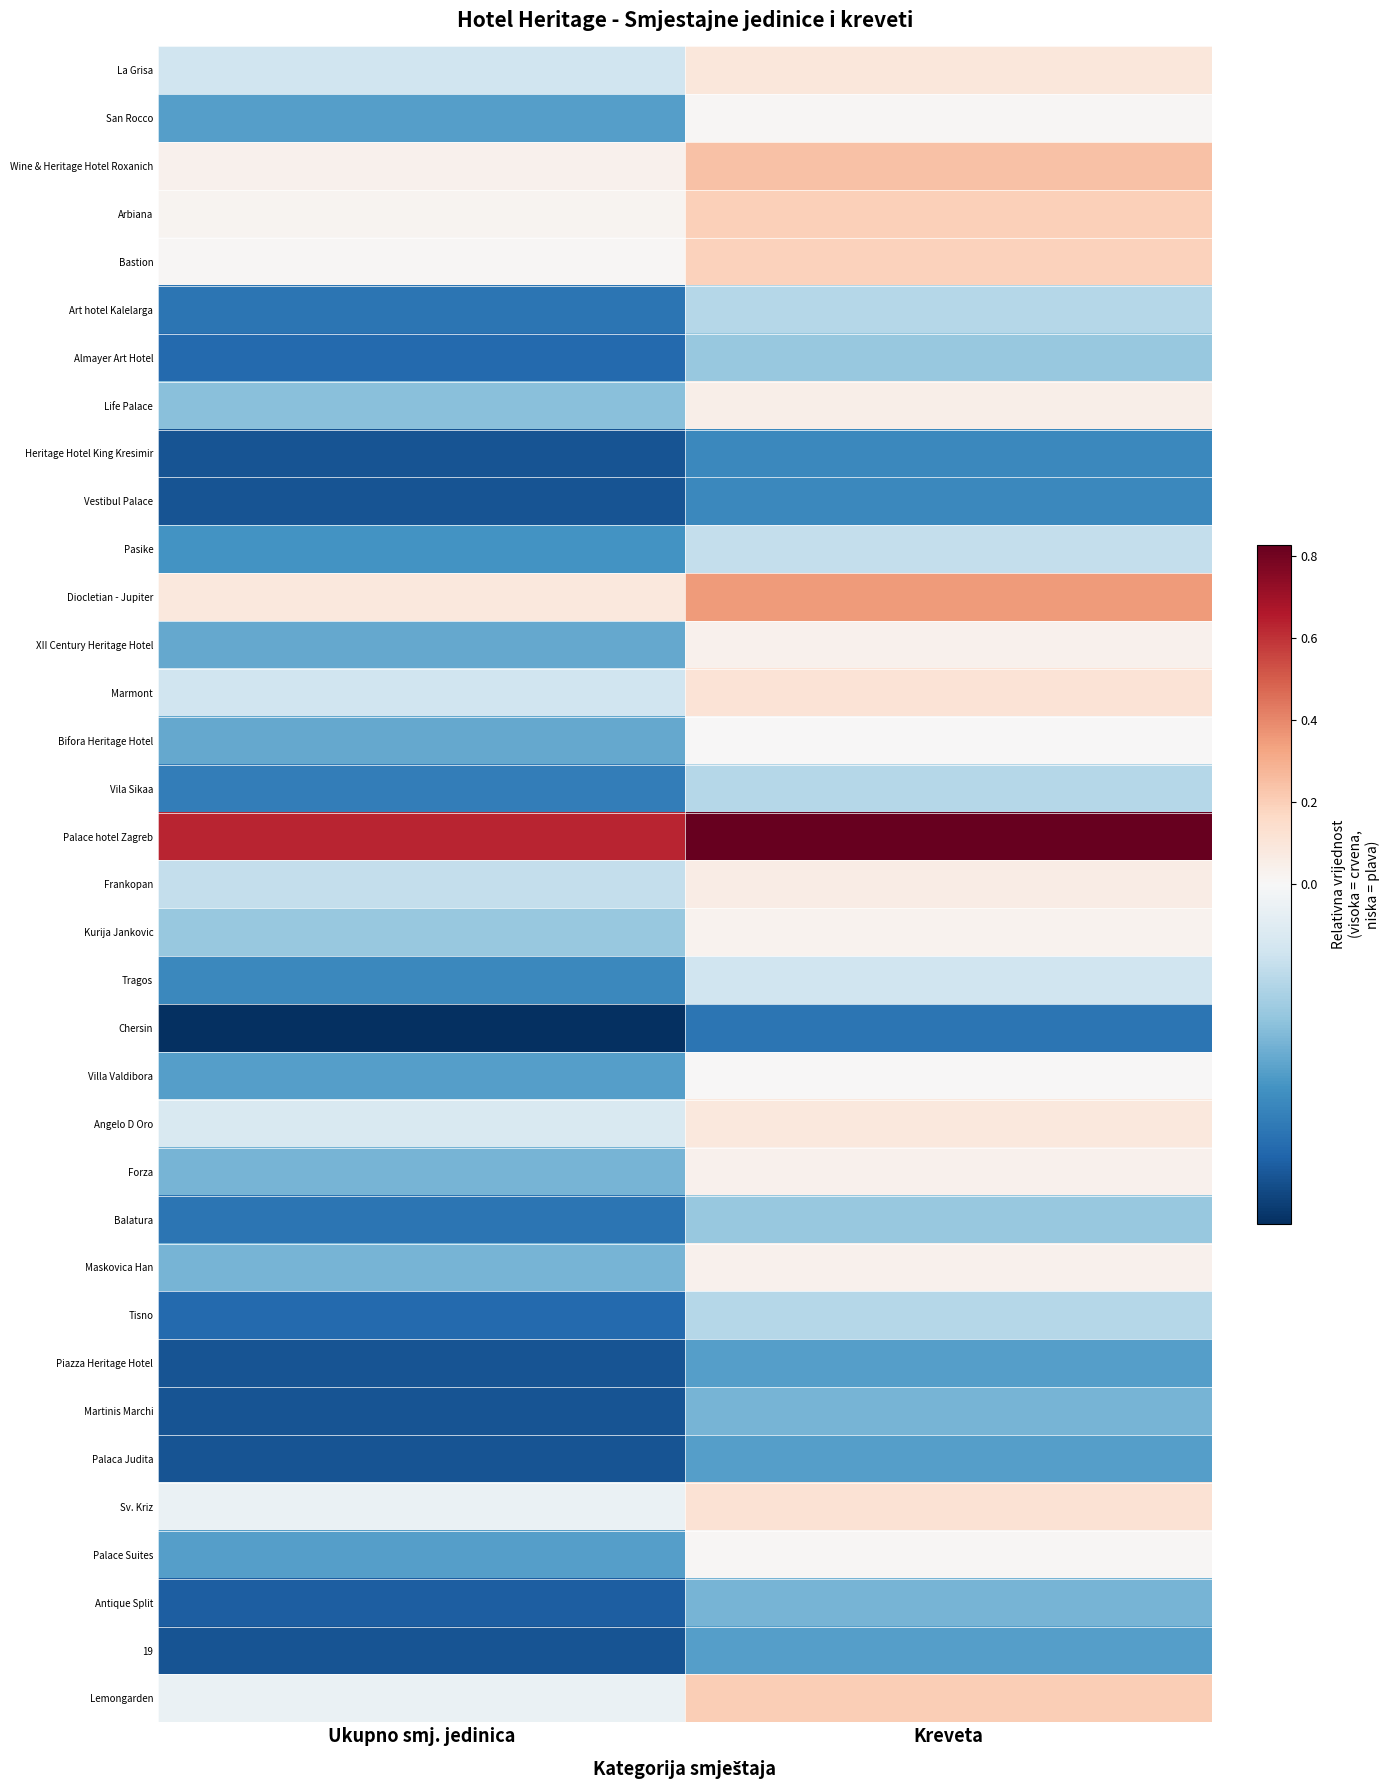

What is the spread (max minus min) of values at Ukupno smj. jedinica?

0.8